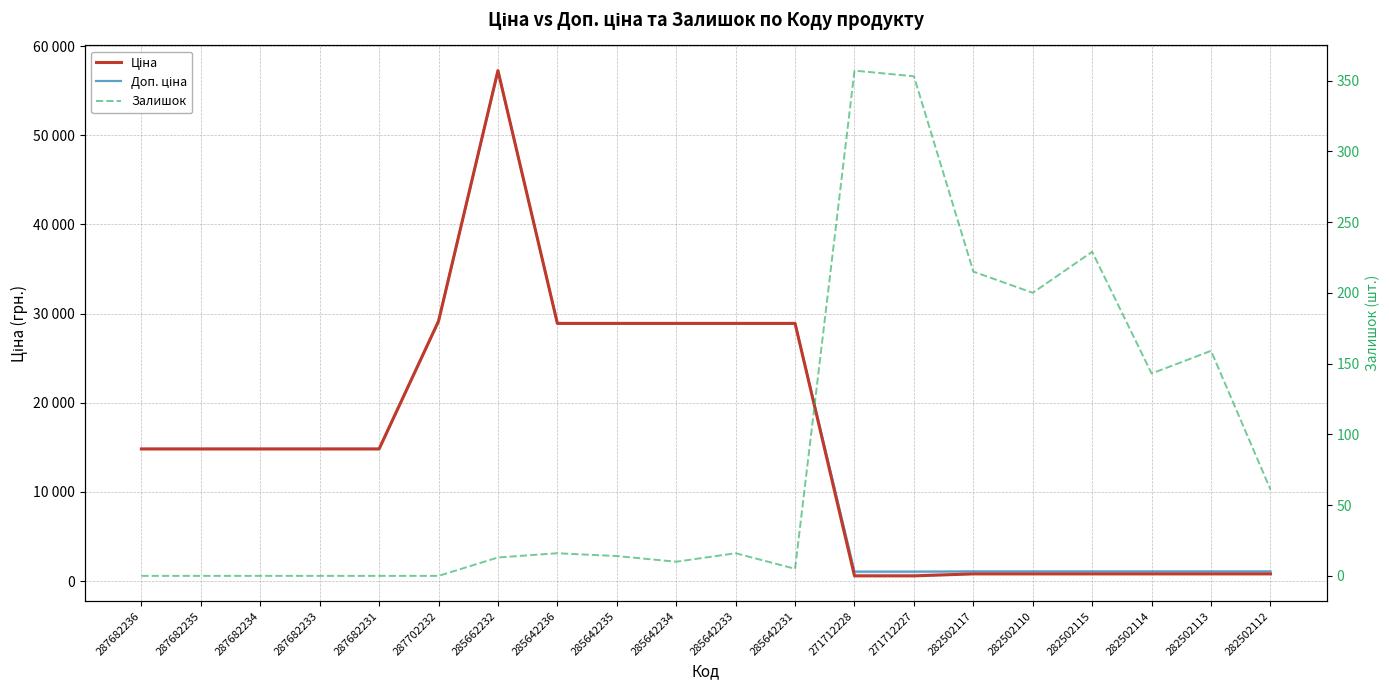

Where is the first local maximum for Ціна?

285662232